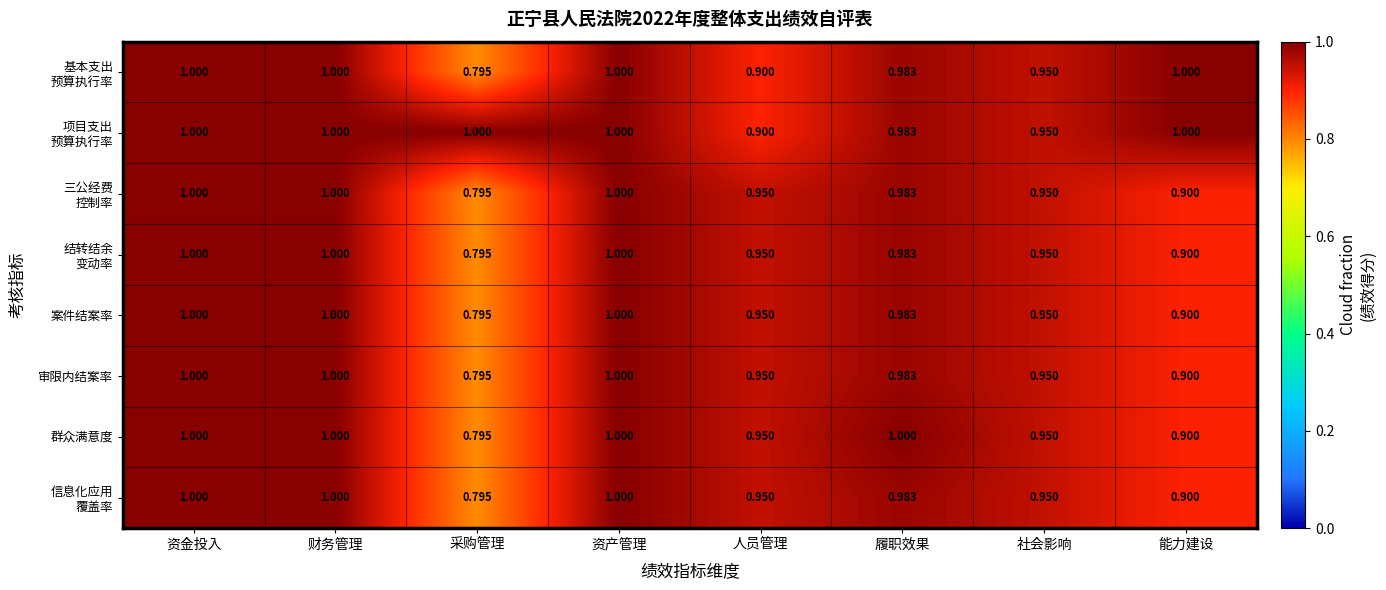

How many data points does each series have?

8